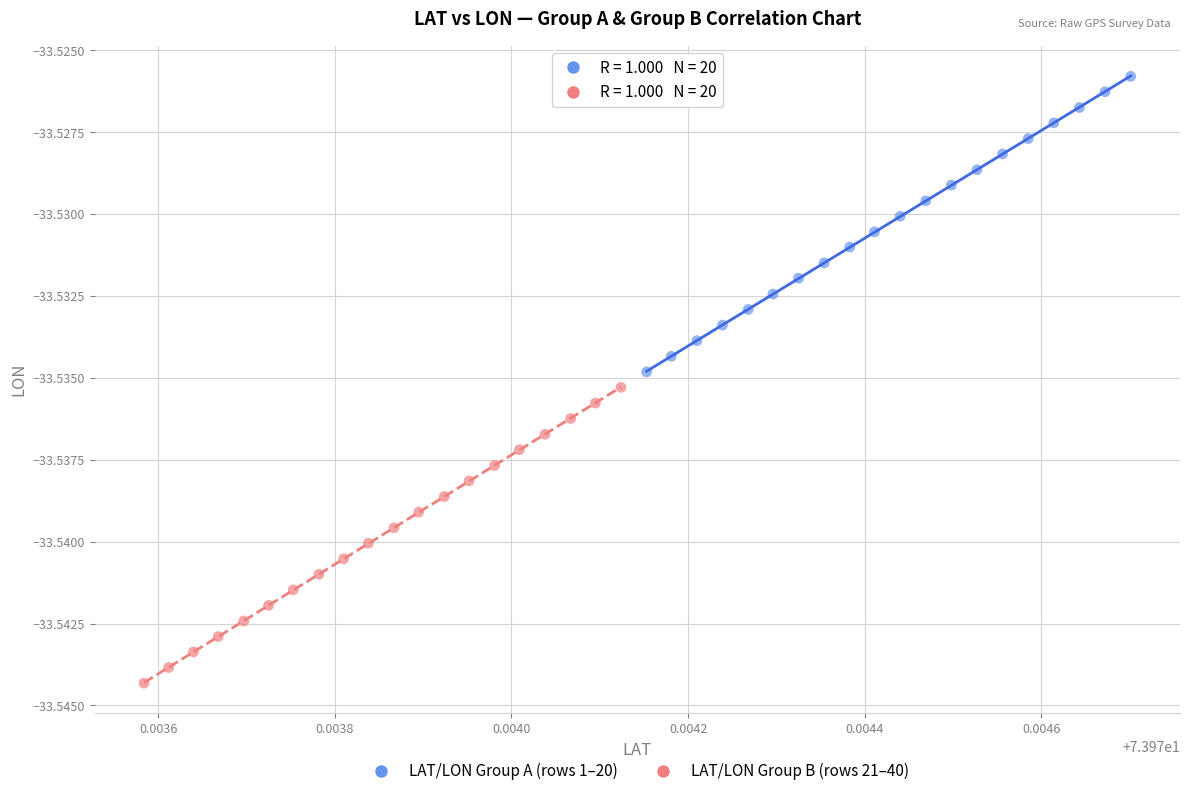

Which series contains the lowest Y value?

LAT/LON Group B (rows 21–40)